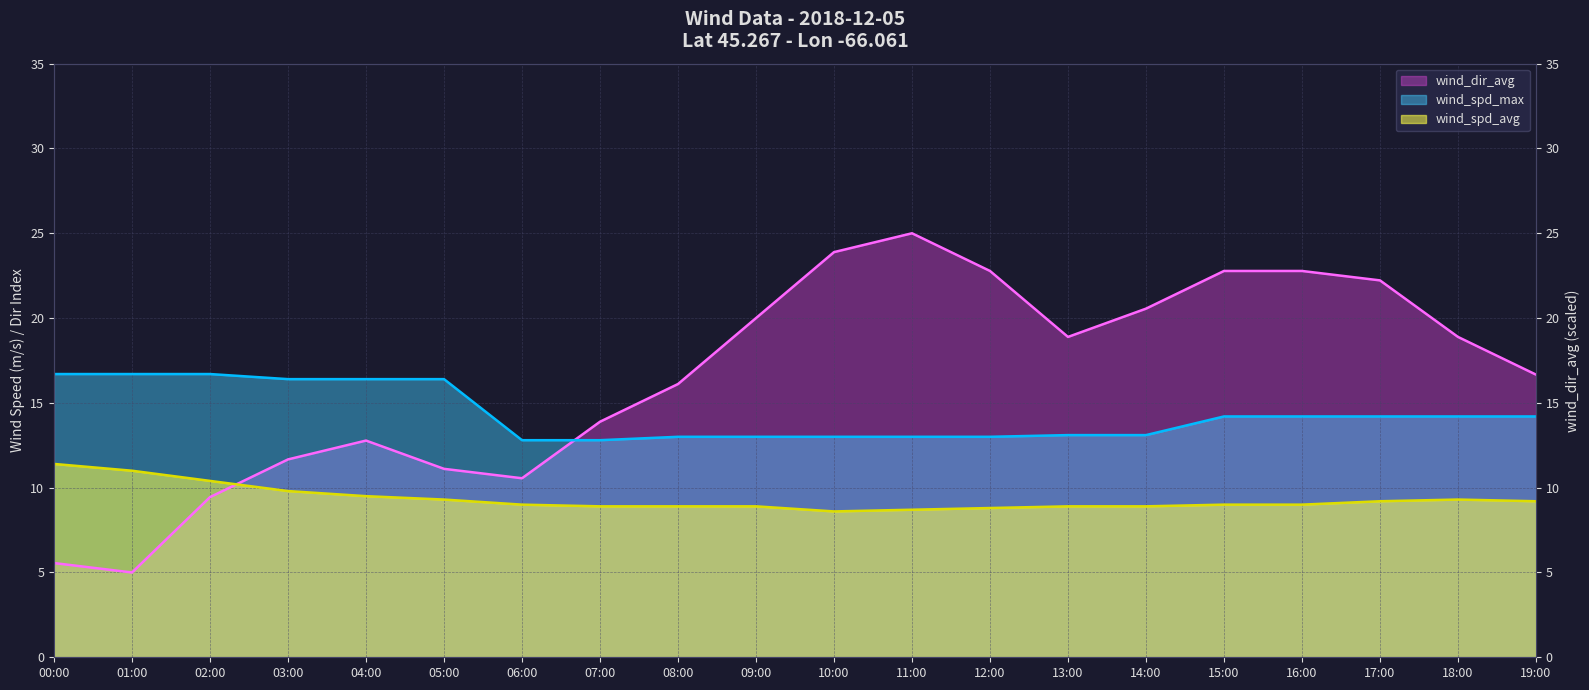

What are all the series names shown in the legend?

wind_dir_avg, wind_spd_avg, wind_spd_max